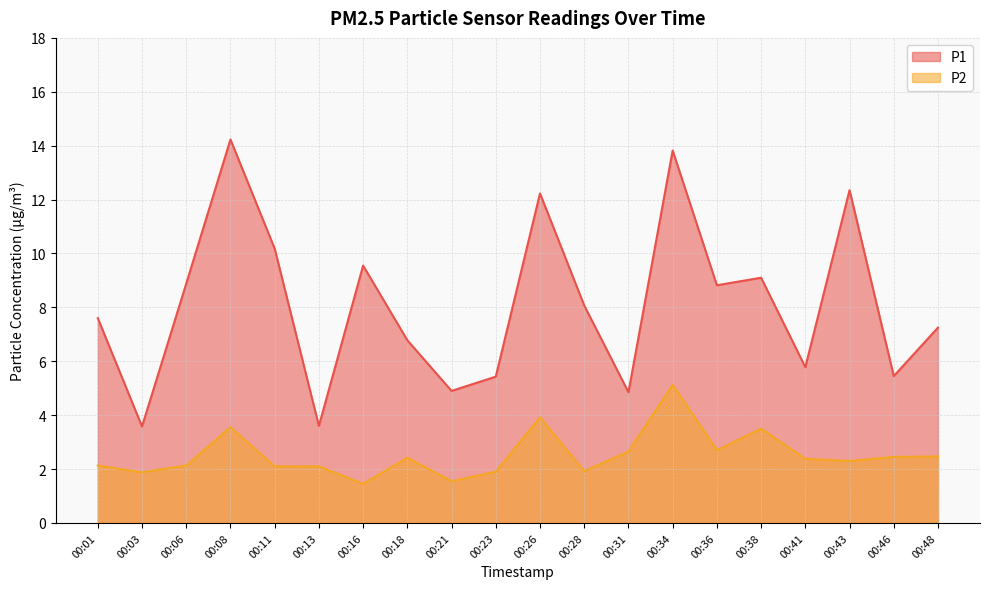

Is the value of P2 at 00:08 greater than the value of P1 at 00:26?

No